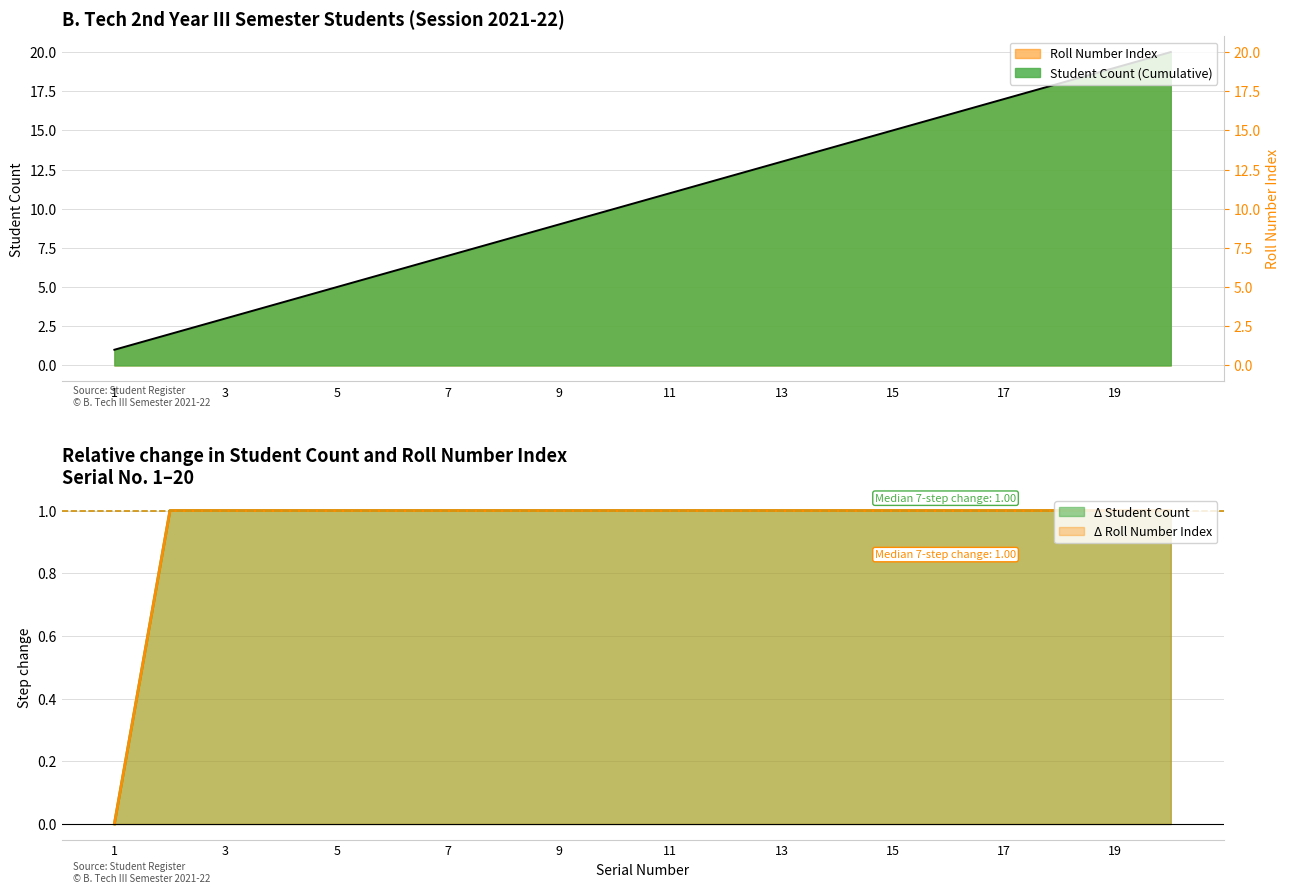

How many lines are shown in the chart?

1